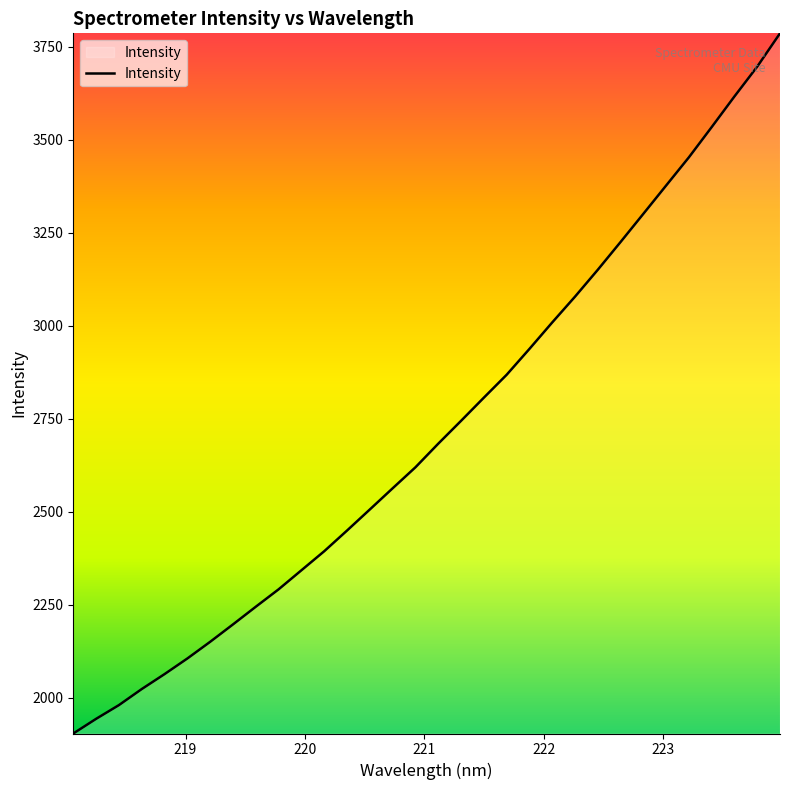

What is the maximum value shown in the chart?

3786.4